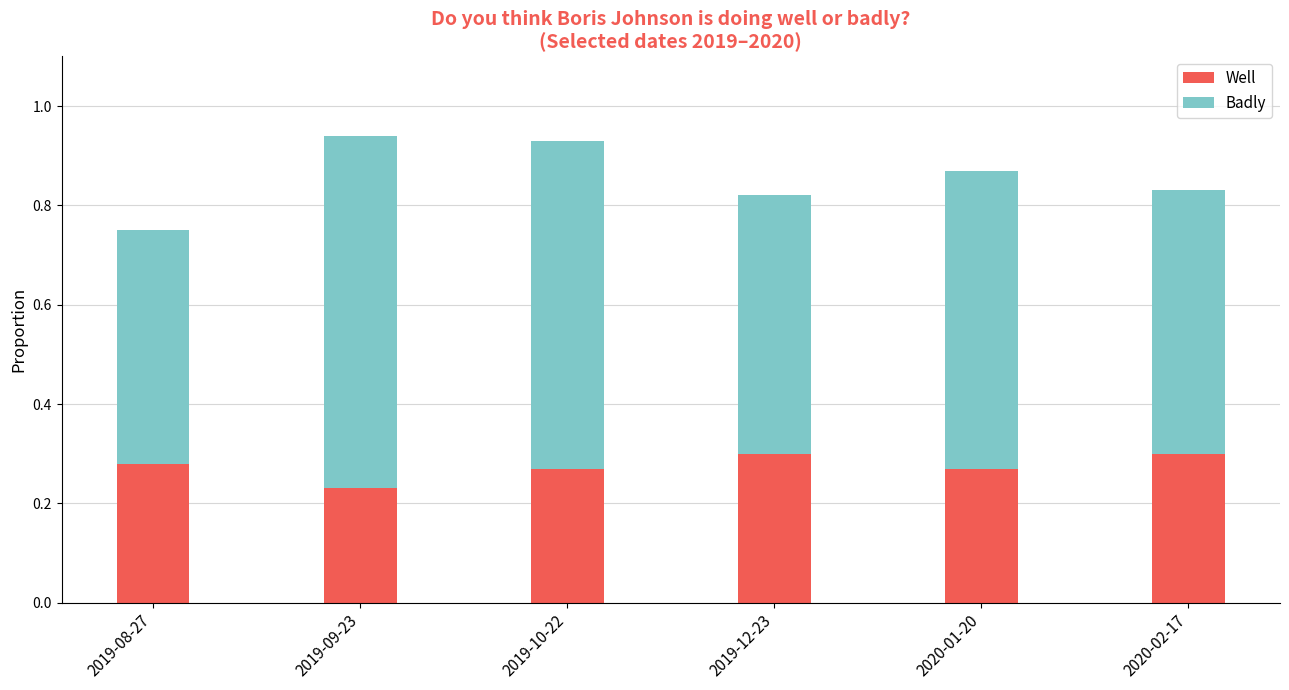

Is it true that Well equals 0.4 at 2020-02-17?

False